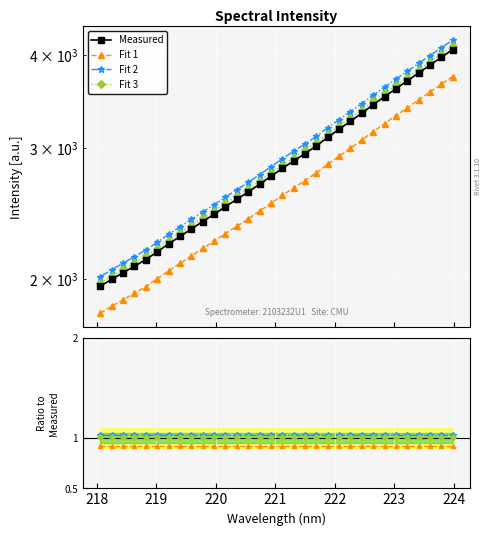

How many lines are shown in the chart?

4